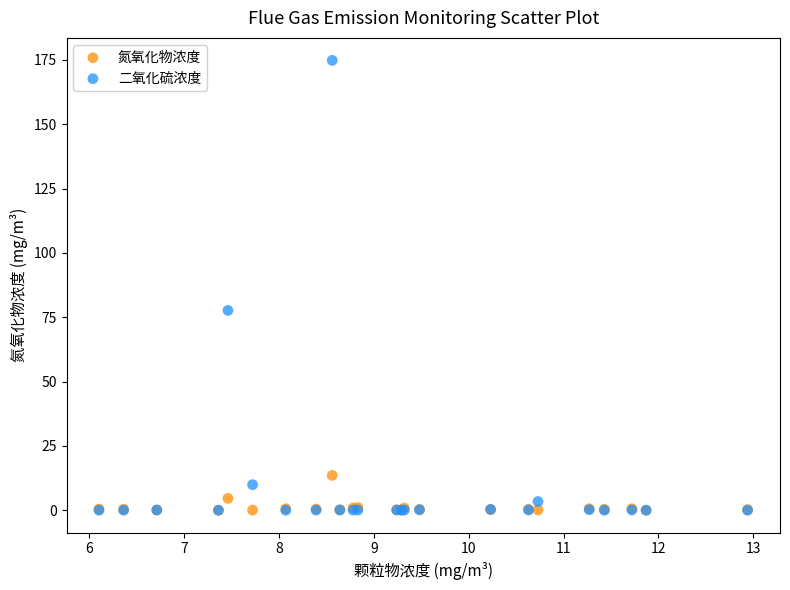

Across all series, what Y value is closest to 87?

77.7